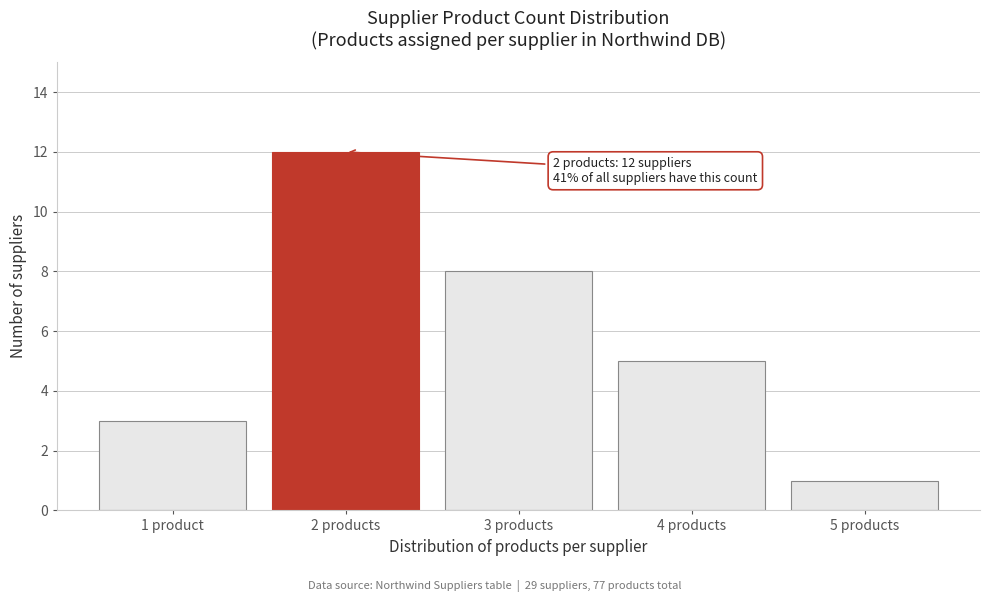

Reading left to right, extract all data points from this chart.

3	12	8	5	1